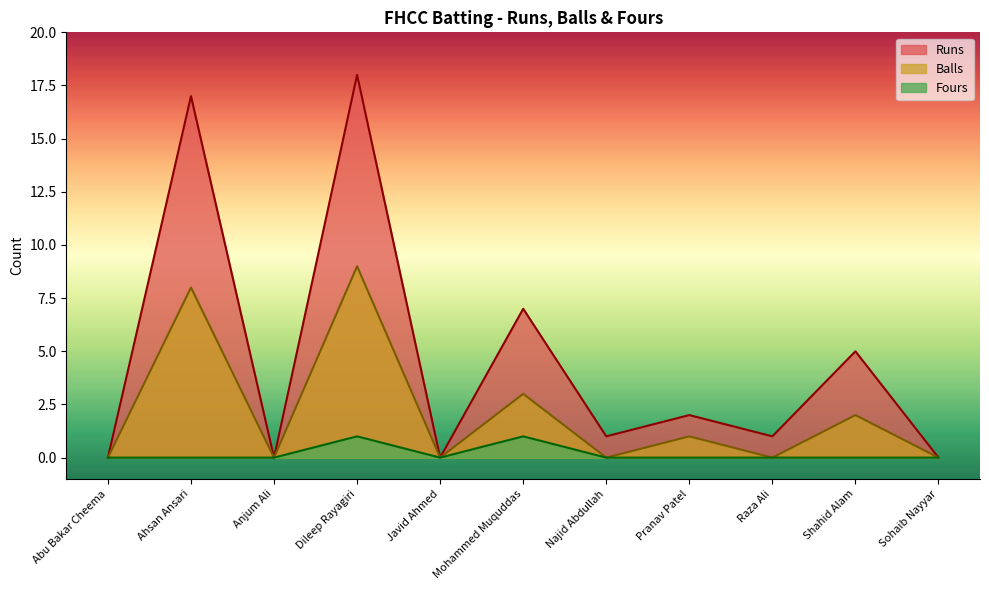

Is it true that Balls equals 9 at Dileep Rayagiri?

True